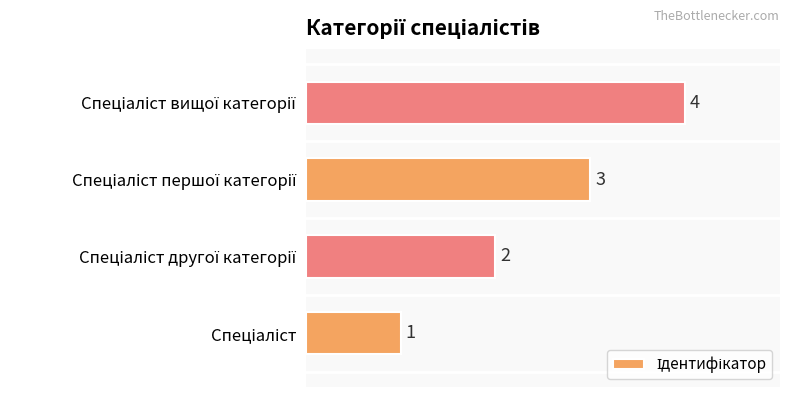

What is the greatest value displayed?

4